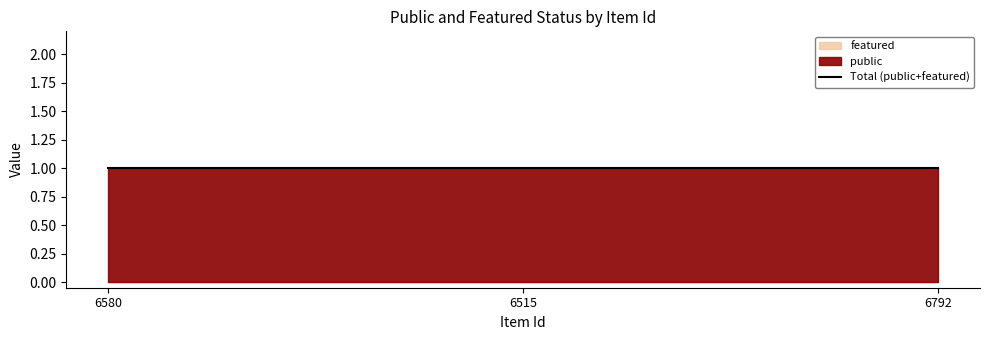

Rank the series at 6580 from highest to lowest value.

public, featured